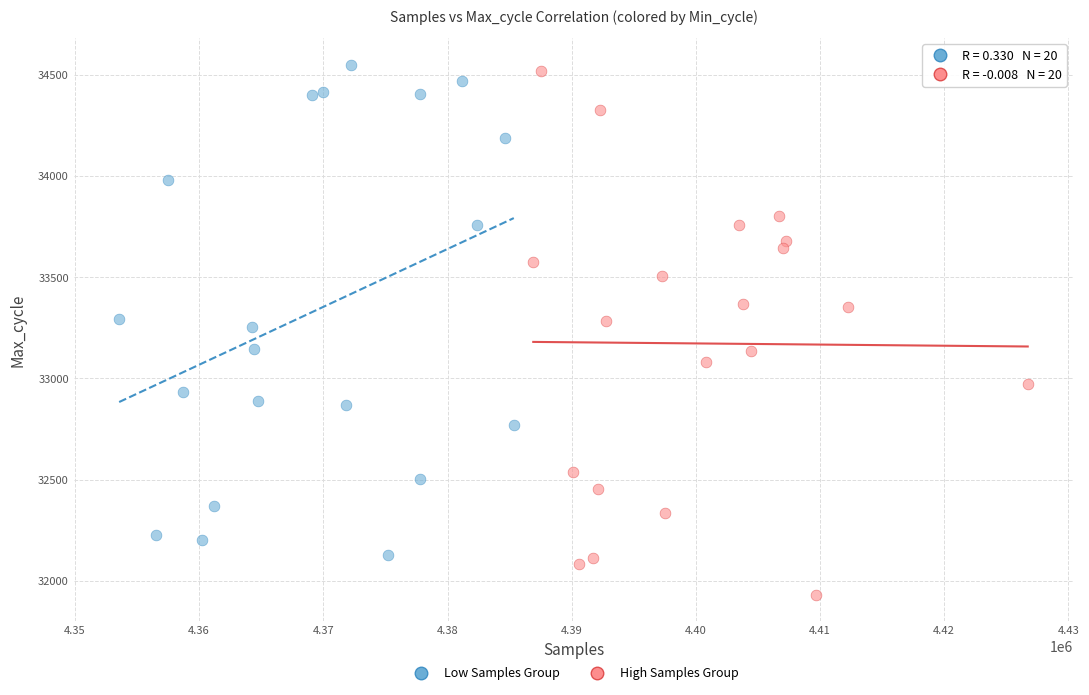

Which series has the widest spread of Y values?

High Samples Group